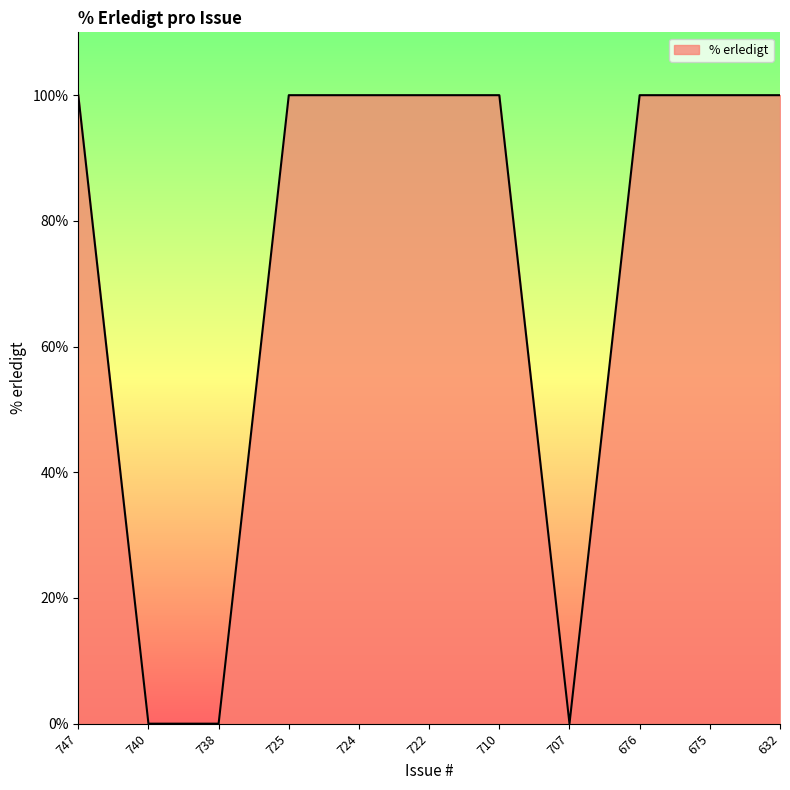

What is the difference between the maximum and minimum values?

100